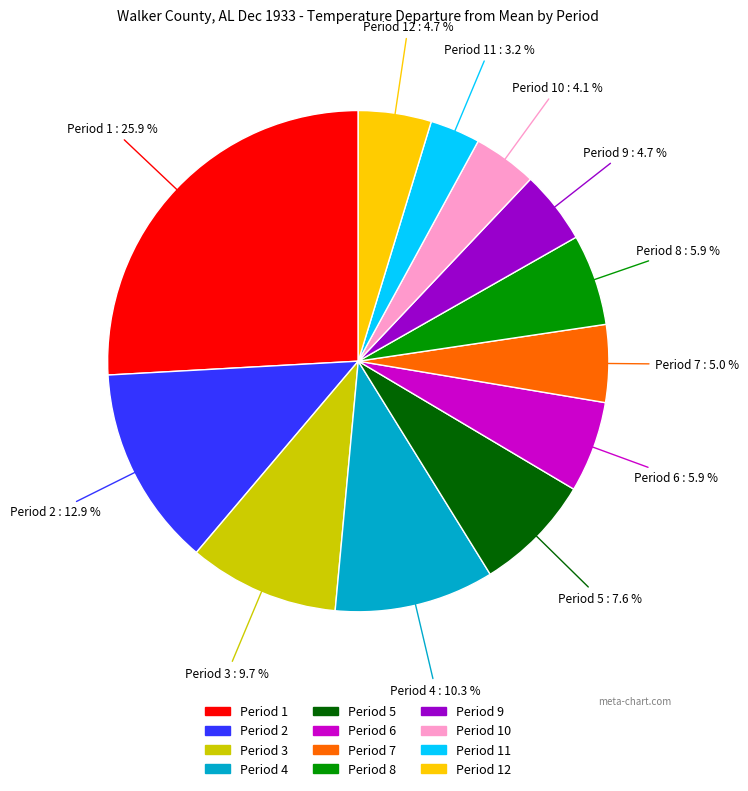

How many segments does this pie chart have?

12